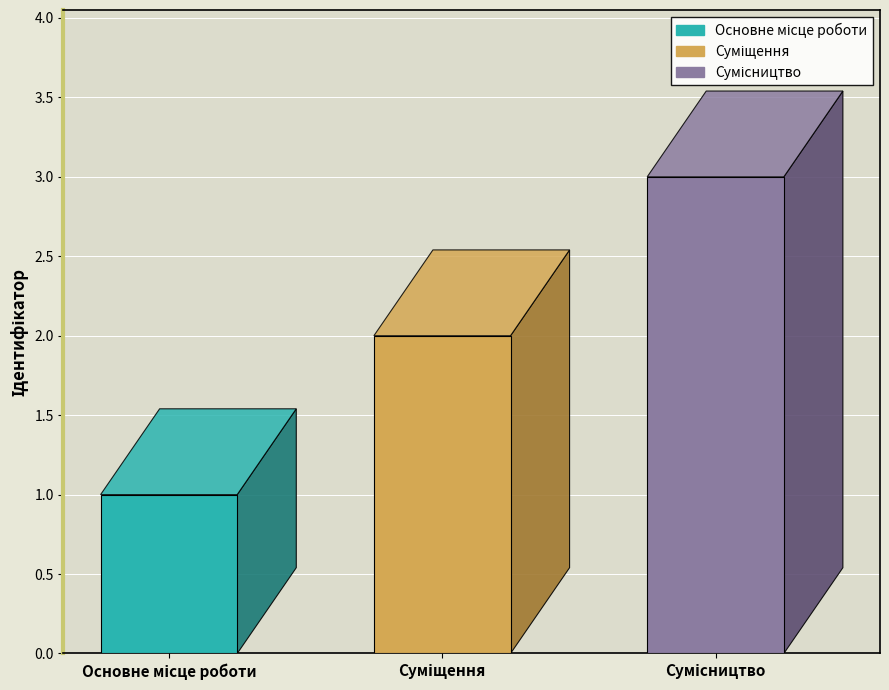

List the labels in order of value, largest first.

Сумісництво, Суміщення, Основне місце роботи